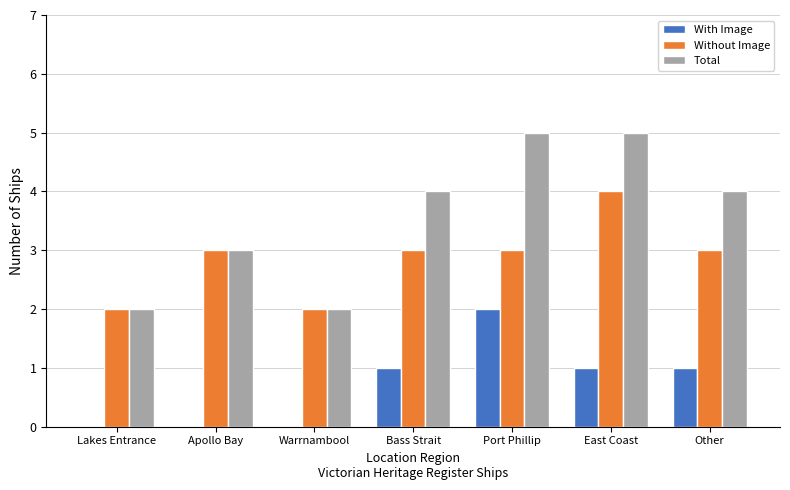

What is the sum of the Without Image values at Warrnambool and Lakes Entrance?

4